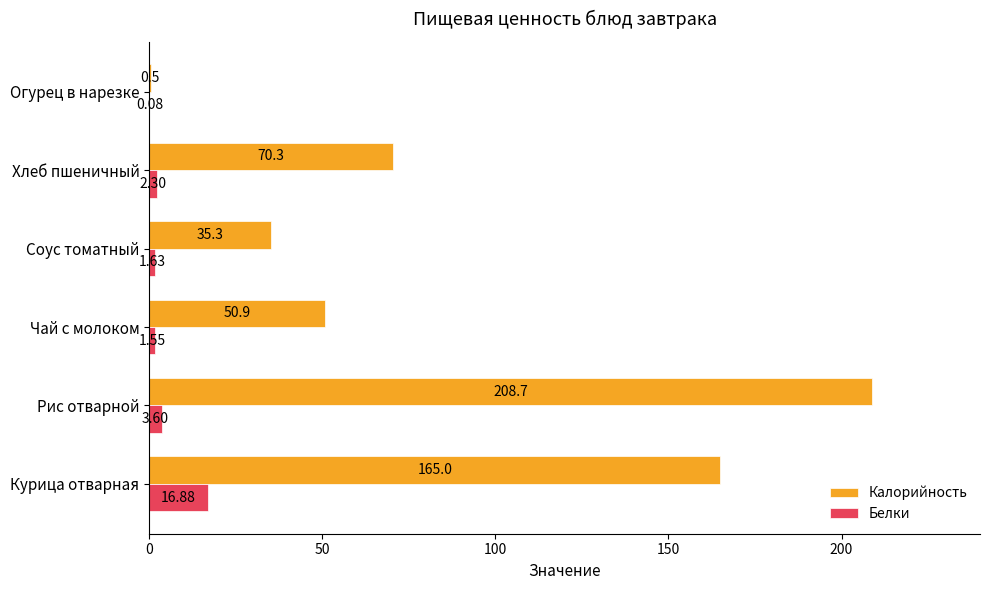

What is the sum of the Калорийность values at Чай с молоком and Огурец в нарезке?

51.4